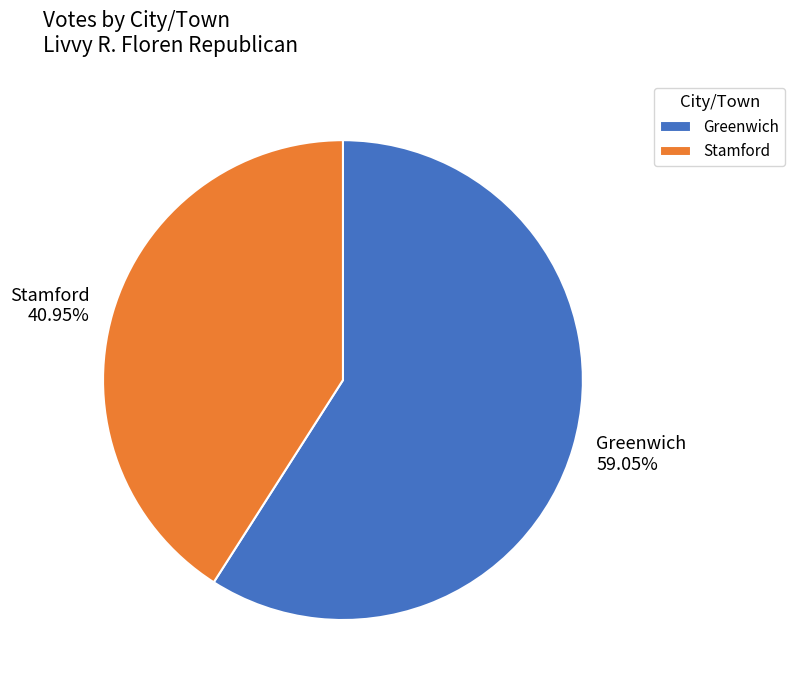

Is there a majority slice in this chart?

Yes